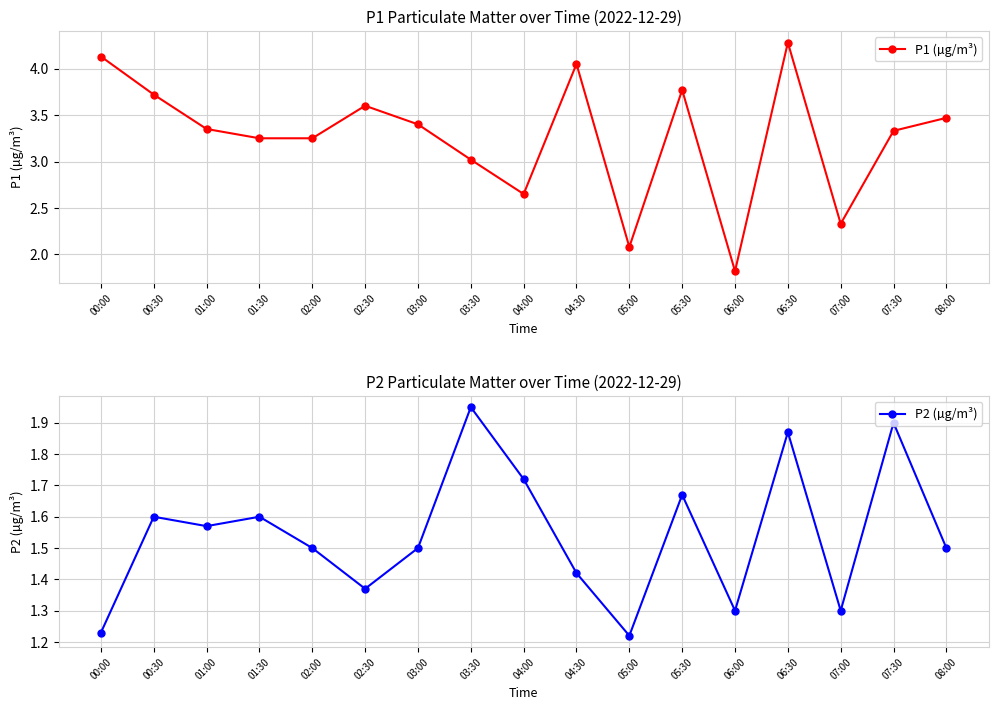

Reading right to left, extract all data points from this chart.

P1 (µg/m³): 08:00=3.5	07:30=3.3	07:00=2.3	06:30=4.3	06:00=1.8	05:30=3.8	05:00=2.1	04:30=4.0	04:00=2.6	03:30=3.0	03:00=3.4	02:30=3.6	02:00=3.2	01:30=3.2	01:00=3.4	00:30=3.7	00:00=4.1
P2 (µg/m³): 08:00=1.5	07:30=1.9	07:00=1.3	06:30=1.9	06:00=1.3	05:30=1.7	05:00=1.2	04:30=1.4	04:00=1.7	03:30=1.9	03:00=1.5	02:30=1.4	02:00=1.5	01:30=1.6	01:00=1.6	00:30=1.6	00:00=1.2